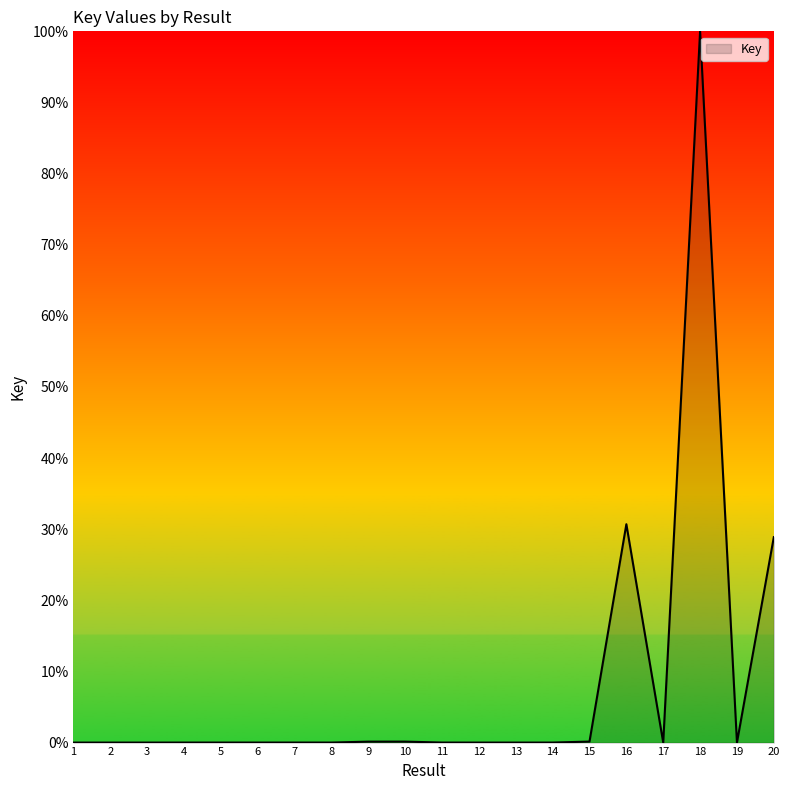

What is the maximum value shown in the chart?

100.0